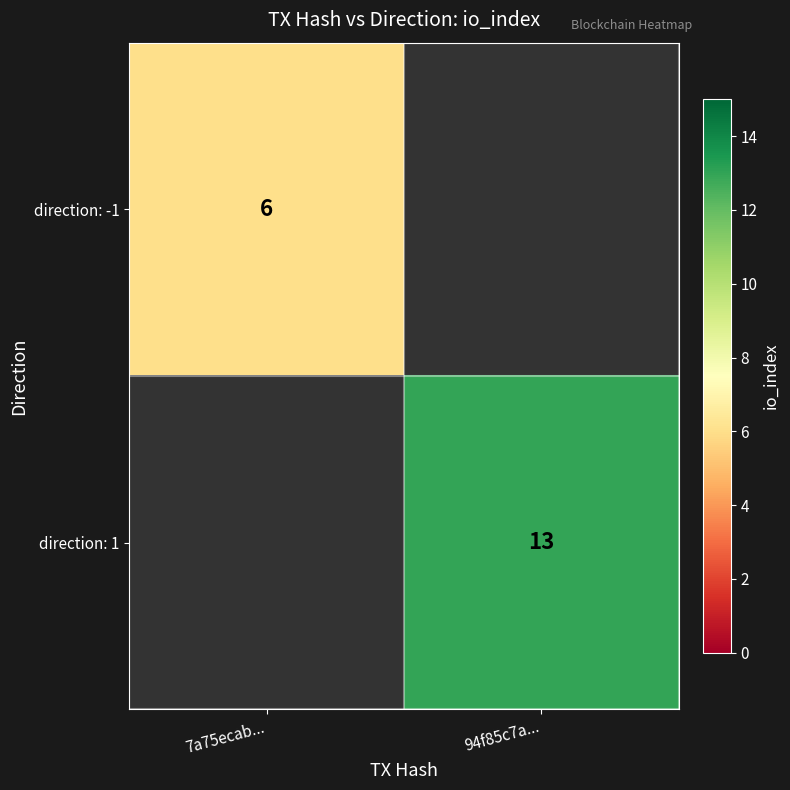

True or false: direction: -1 has a value of 6 at 7a75ecab....

True